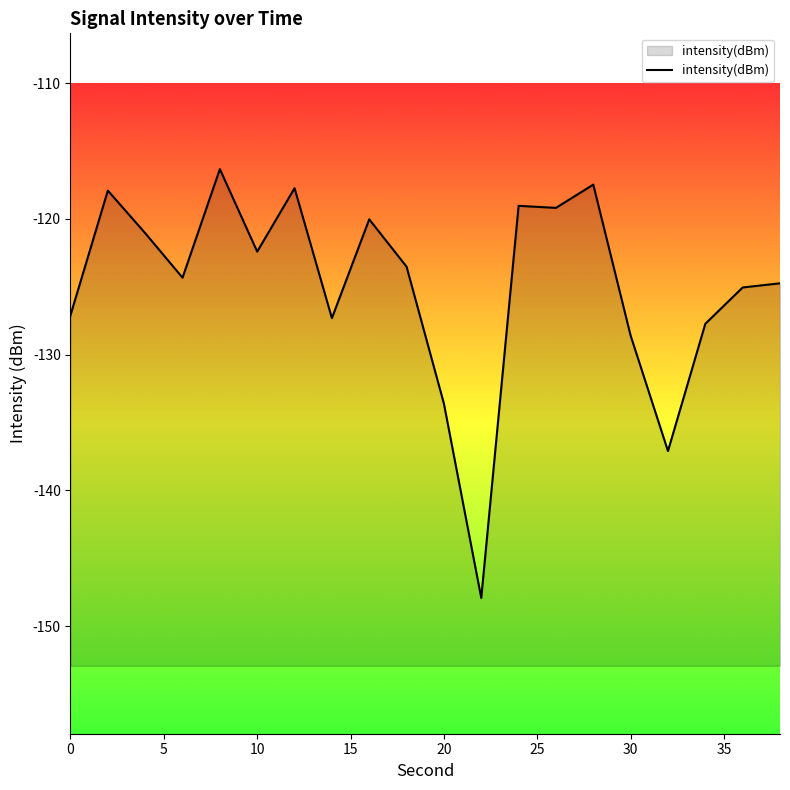

Reading right to left, extract all data points from this chart.

38=-124.7	36=-125.0	34=-127.7	32=-137.1	30=-128.6	28=-117.5	26=-119.2	24=-119.0	22=-147.9	20=-133.6	18=-123.5	16=-120.0	14=-127.3	12=-117.7	10=-122.4	8=-116.3	6=-124.3	4=-121.0	2=-117.9	0=-127.1